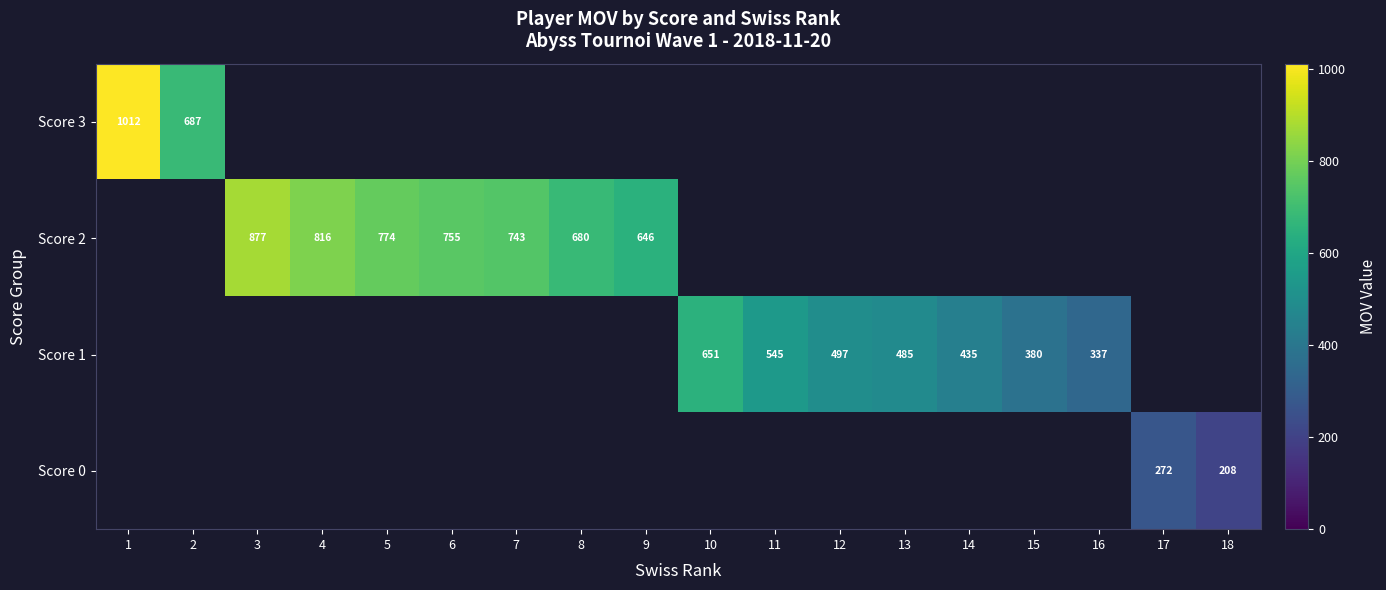

Which category has the lowest value across all series?

18